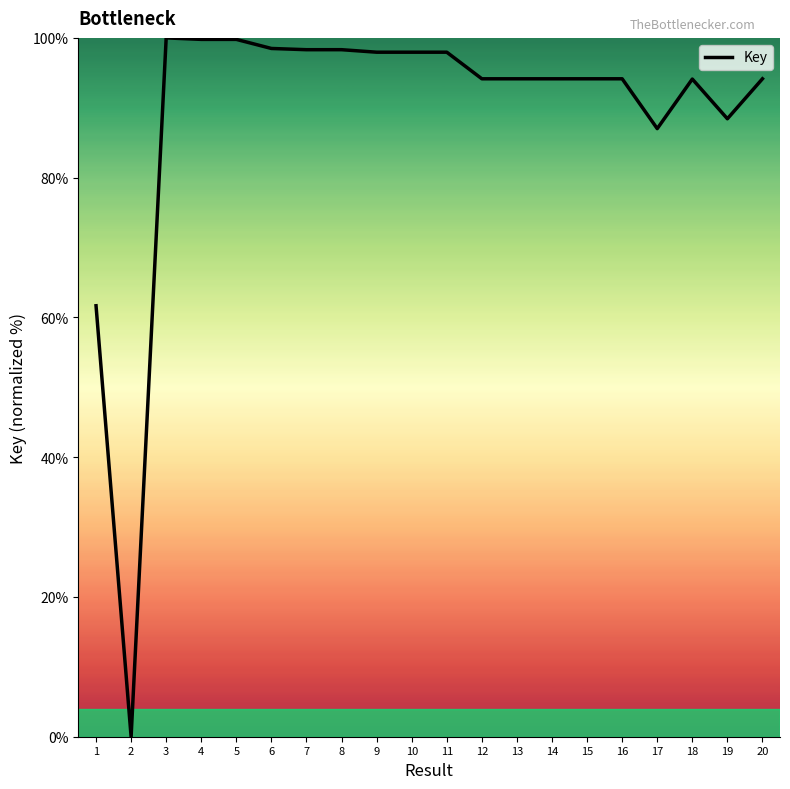

Count the number of data series in this chart.

1